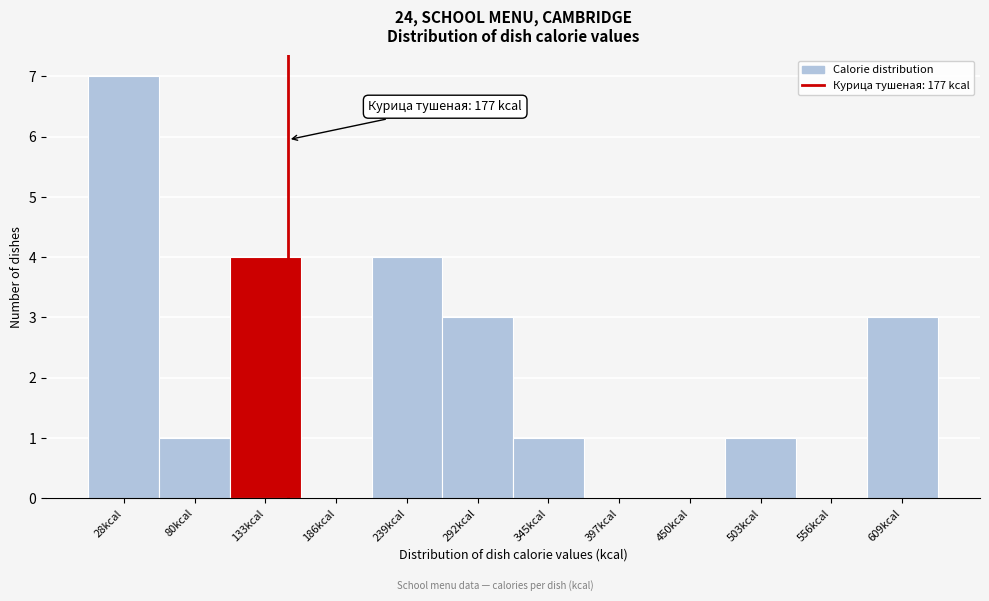

Reading left to right, extract all data points from this chart.

28kcal=7	80kcal=1	133kcal=4	186kcal=0	239kcal=4	292kcal=3	345kcal=1	397kcal=0	450kcal=0	503kcal=1	556kcal=0	609kcal=3